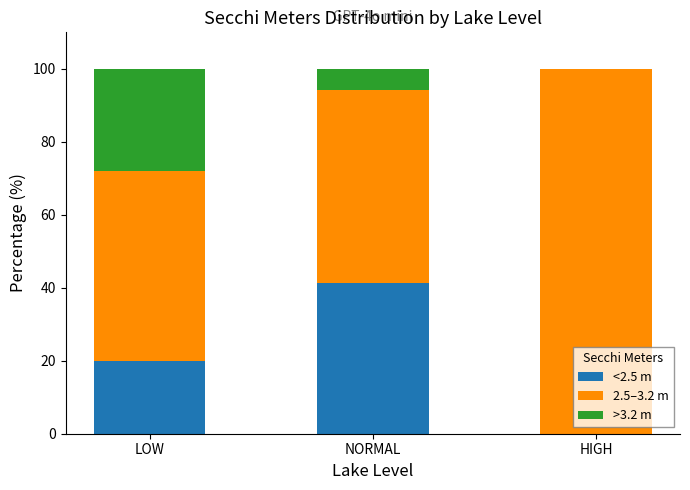

What is the sum of all <2.5 m values?

61.2